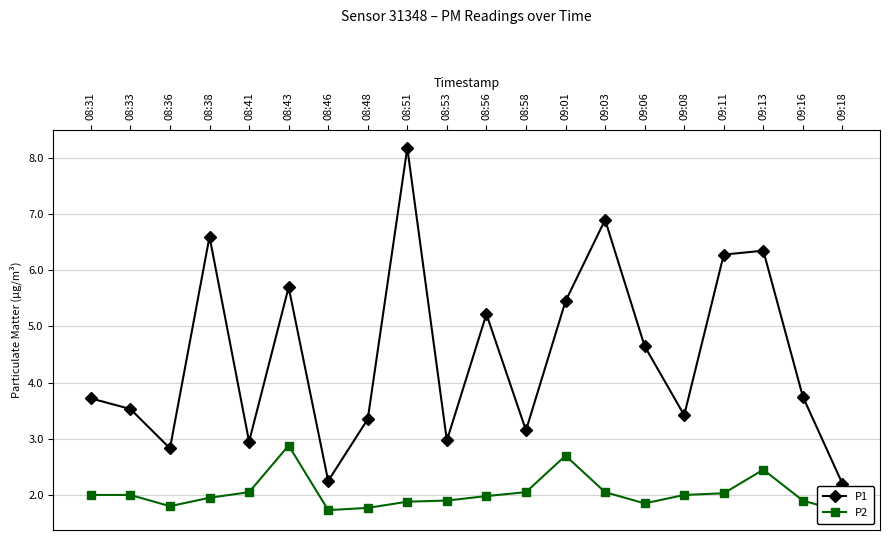

What is the difference between the maximum and minimum values in the P1 series?

6.0